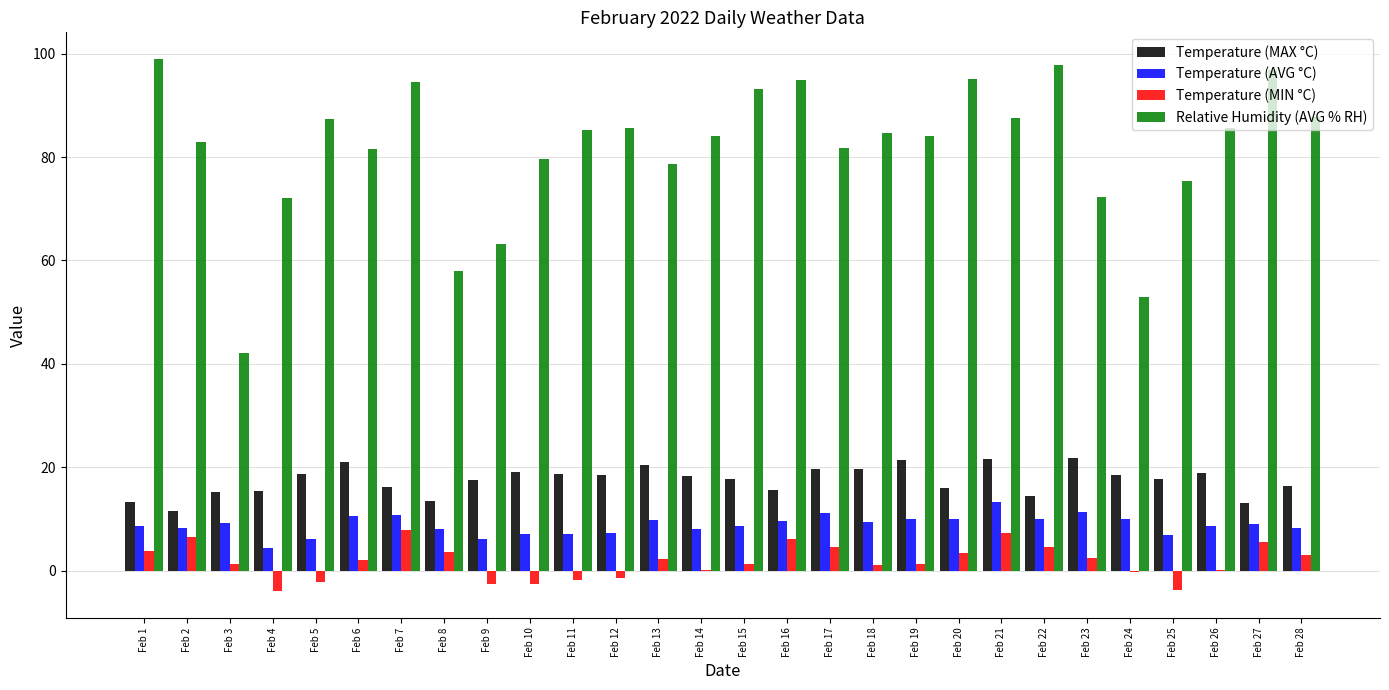

Which series has the largest total across all categories?

Relative Humidity (AVG % RH)